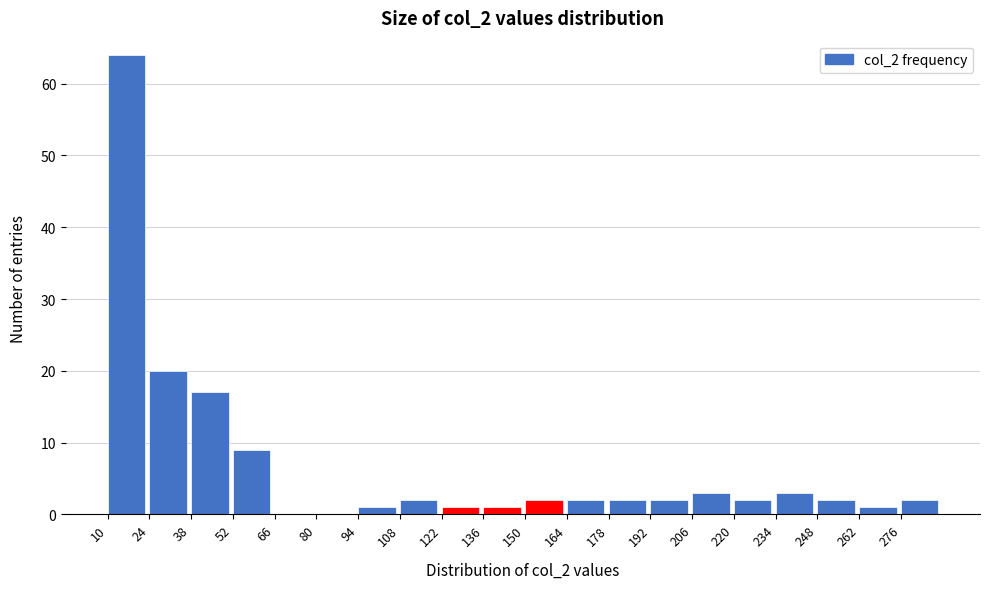

How tall is the bar that spans 276 to 290 on the x-axis? The values are not printed on the chart, so give them approximately, as read against the axis.

2